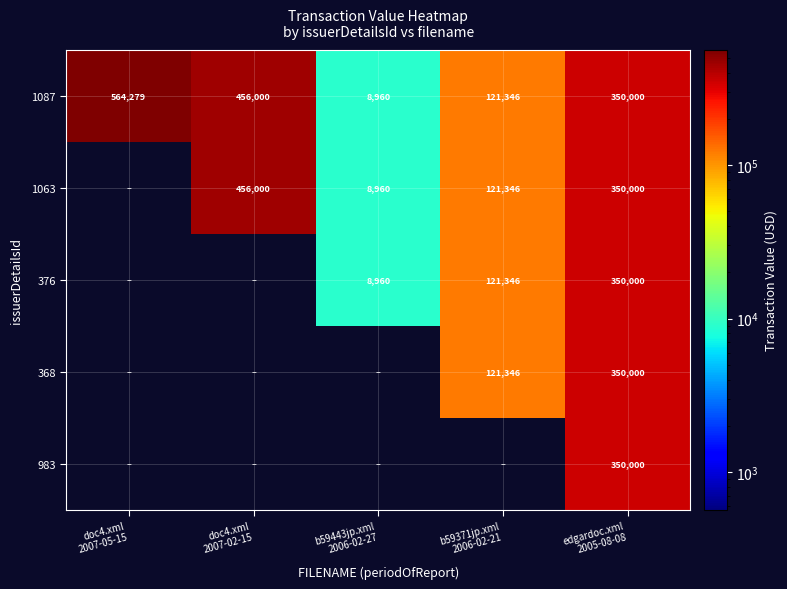

What is the difference between the second highest and minimum values in the 1087 series?

447040